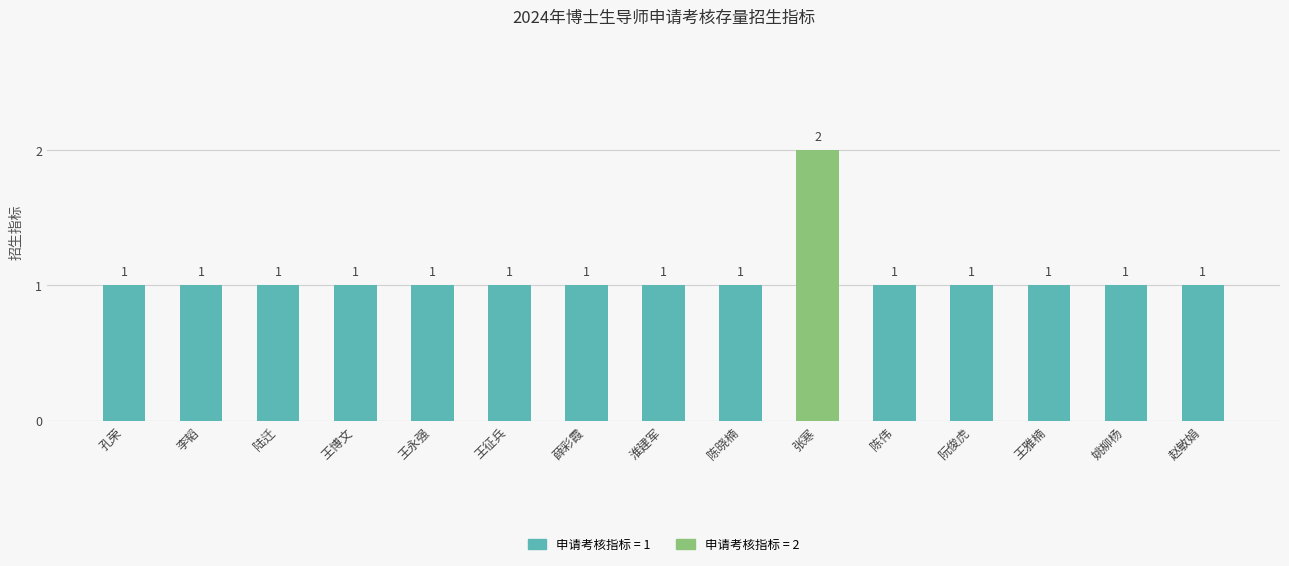

What is the ratio of the value at 陈伟 to the value at 王征兵?

1.0